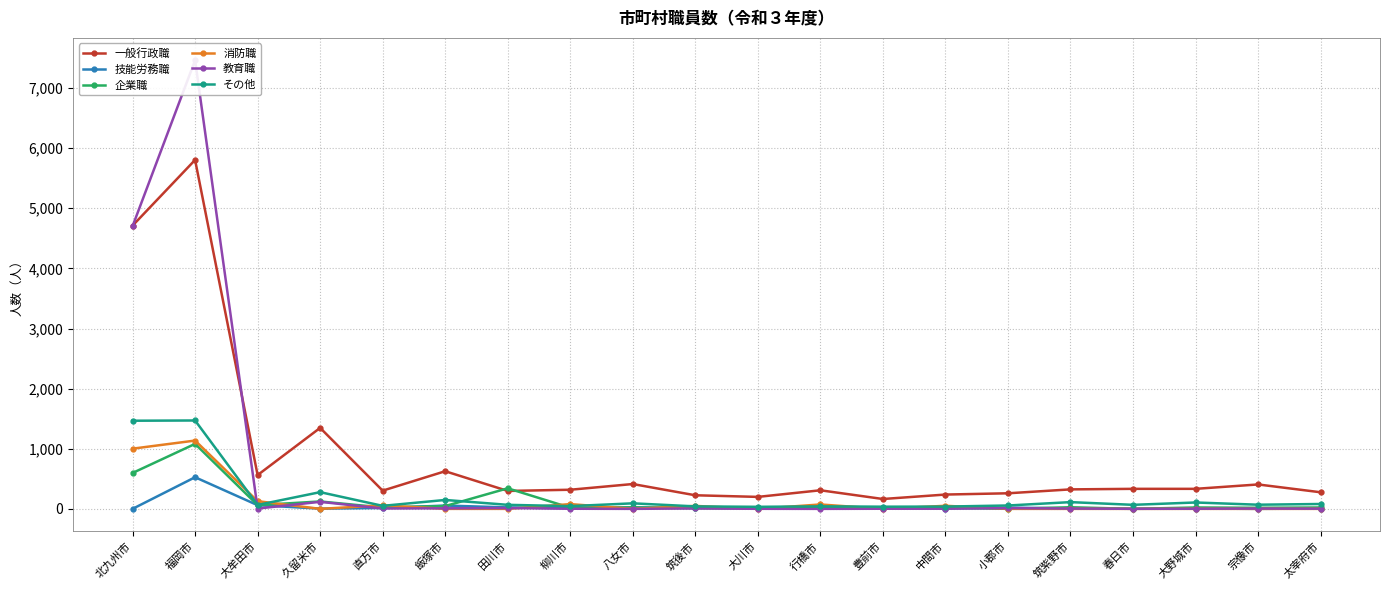

How many data points in 一般行政職 are above 324?

9